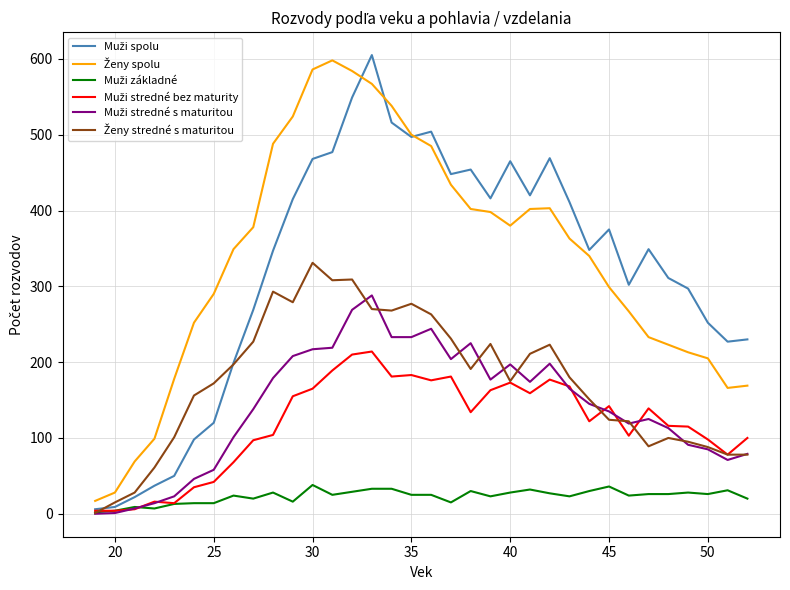

Is this an area chart (filled region under the line)?

No